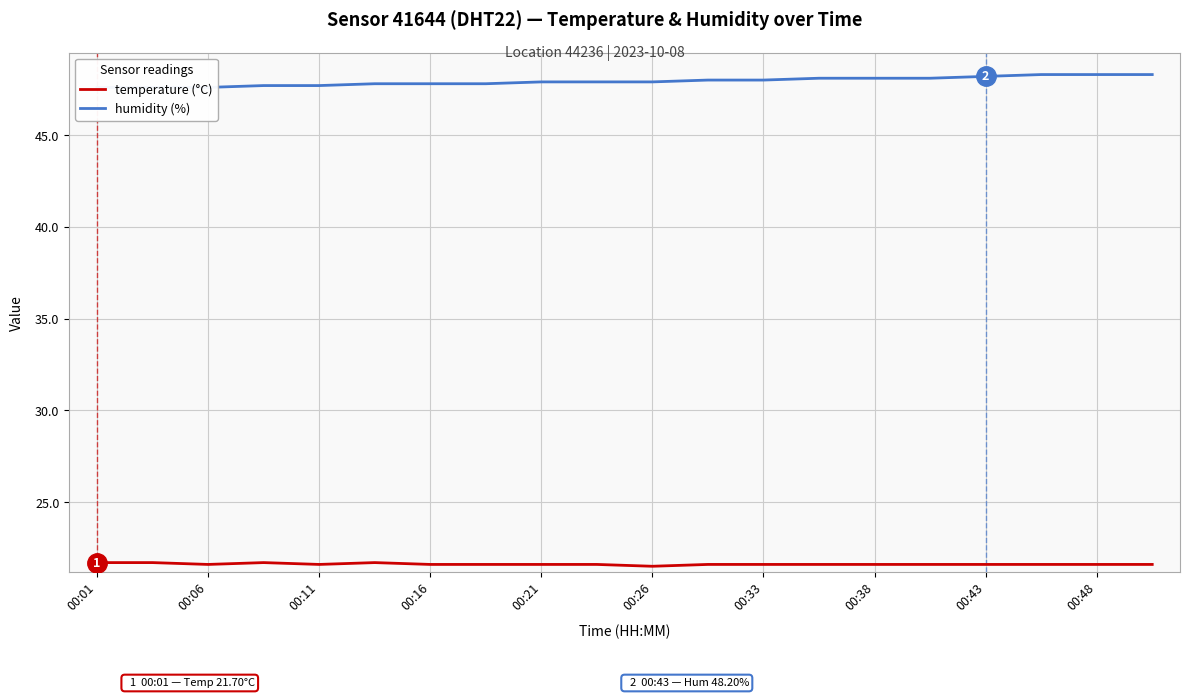

List the series in order of their overall mean, lowest first.

temperature (°C), humidity (%)